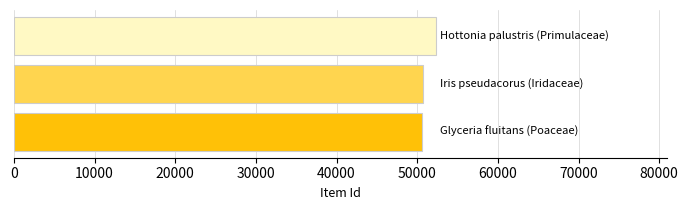

What is the sum of all values?

153600